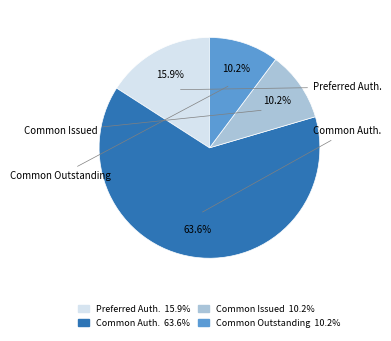

How much of the chart is everything except Common Outstanding 10.2%?

89.8%